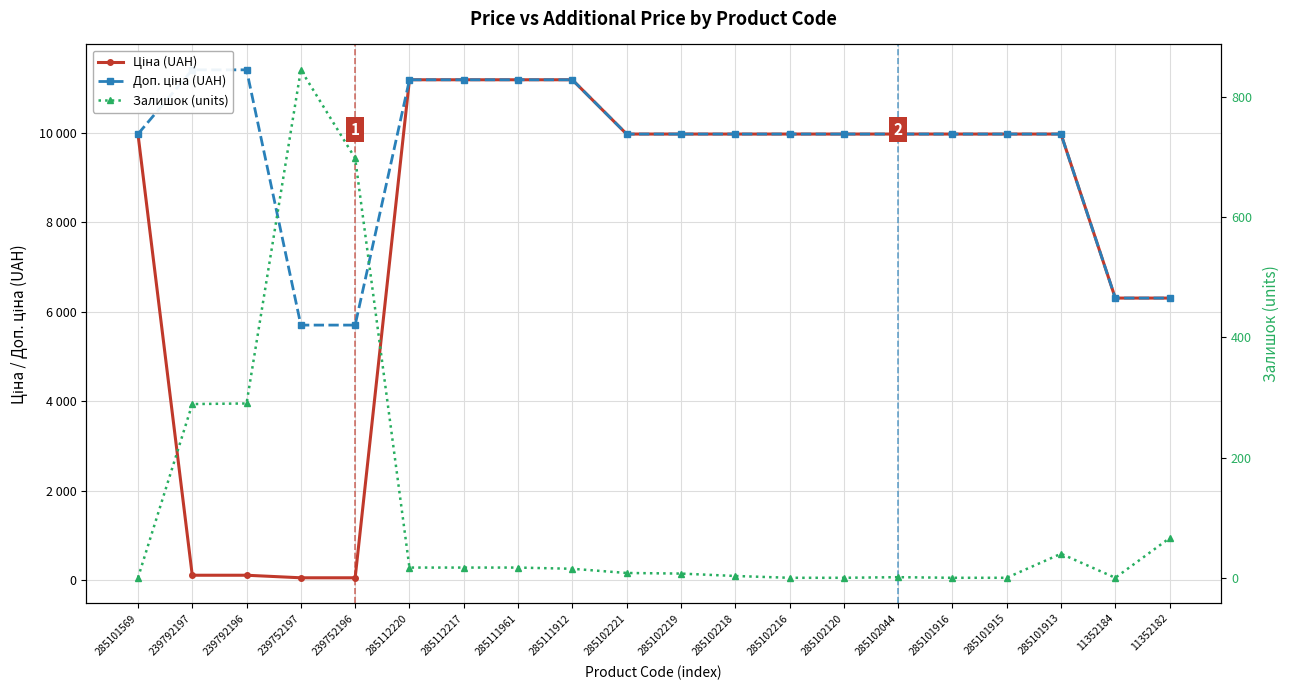

Is it true that Доп. ціна (UAH) equals 15673.5 at 239792196?

False